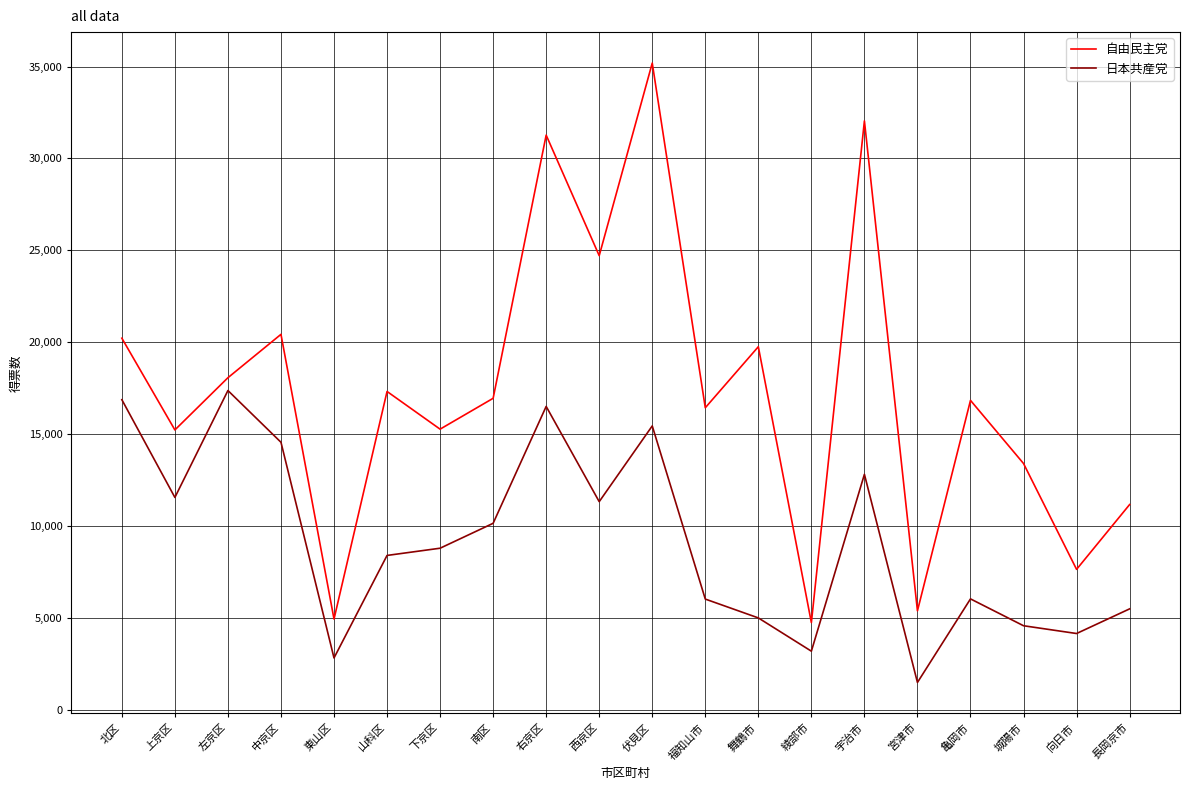

What is the total value across all series at 西京区?

36040